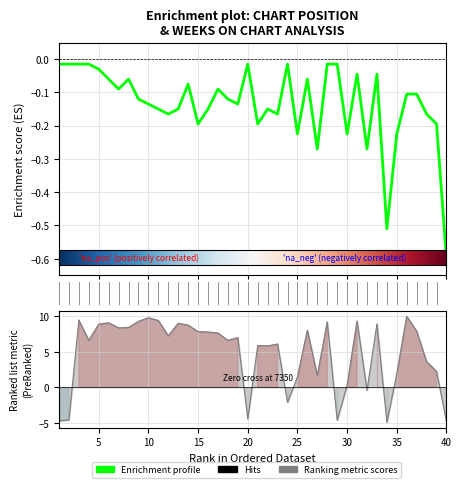

At which category is the sum across all series the highest?

36